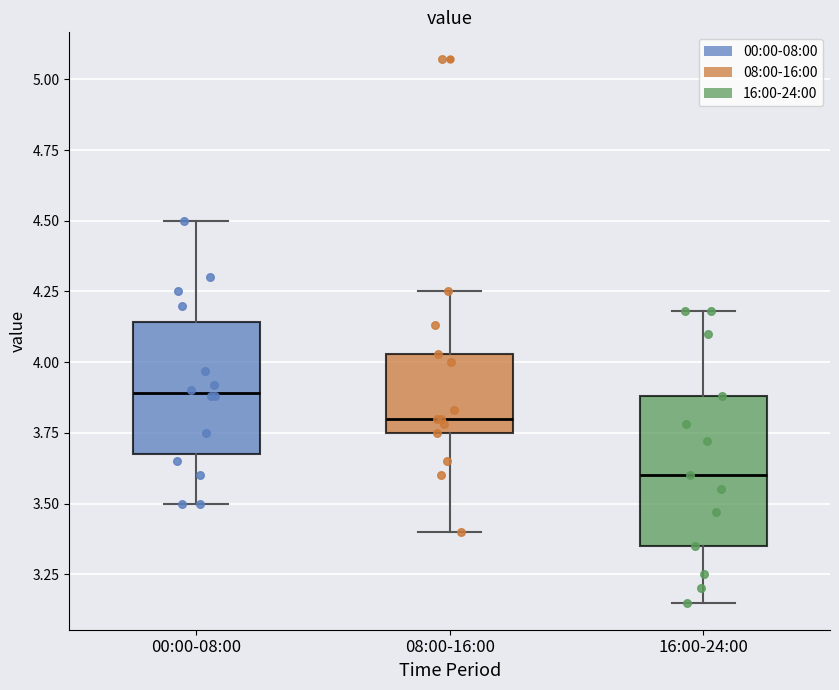

Which box is the tallest, from its lower edge to its upper edge?

16:00-24:00